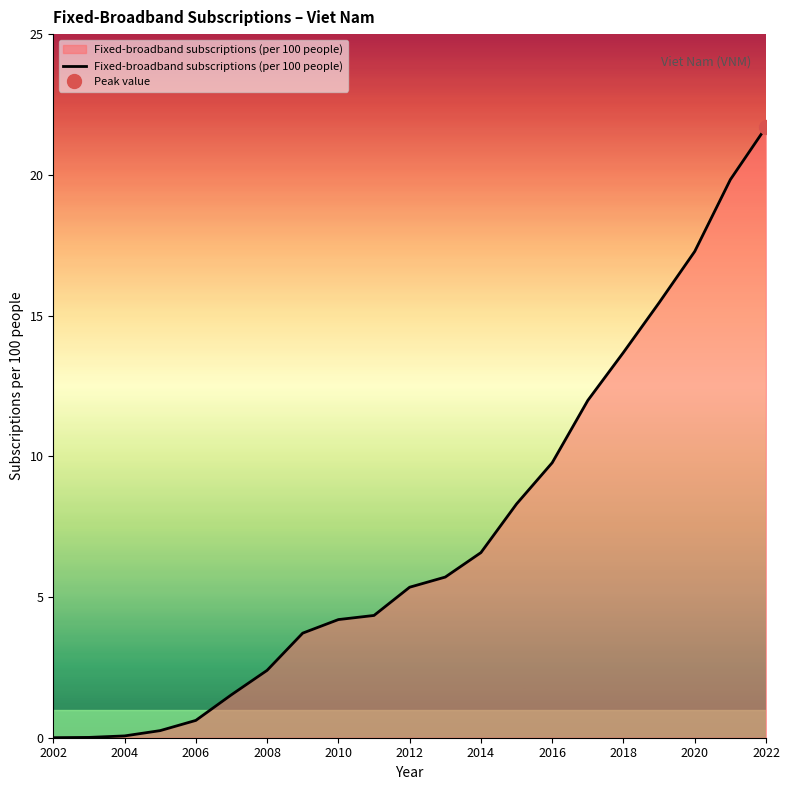

At which label does Fixed-broadband subscriptions (per 100 people) first exceed 5?

2012